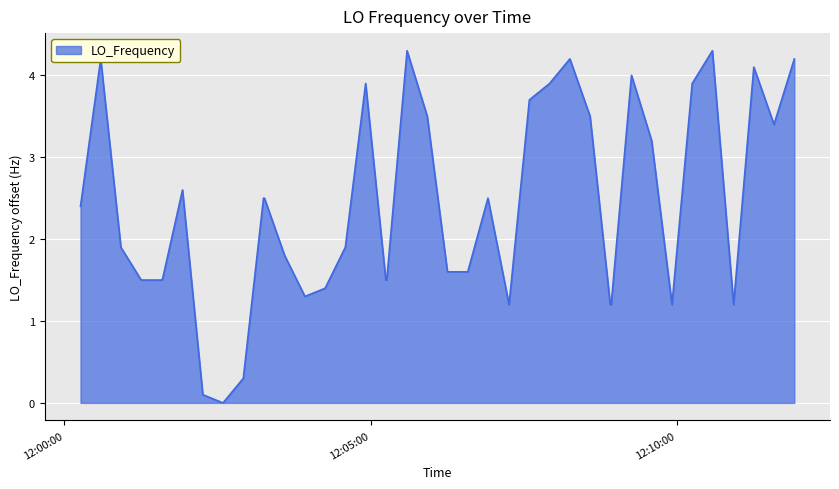

Reading right to left, what are all the values shown in this chart?

4.2	3.4	4.1	1.2	4.3	3.9	1.2	3.2	4.0	1.2	1.2	3.5	4.2	3.9	3.7	1.2	2.5	1.6	1.6	3.5	4.3	1.5	1.5	3.9	1.9	1.4	1.3	1.8	2.5	2.5	0.3	0.0	0.1	2.6	1.5	1.5	1.5	1.9	4.2	2.4